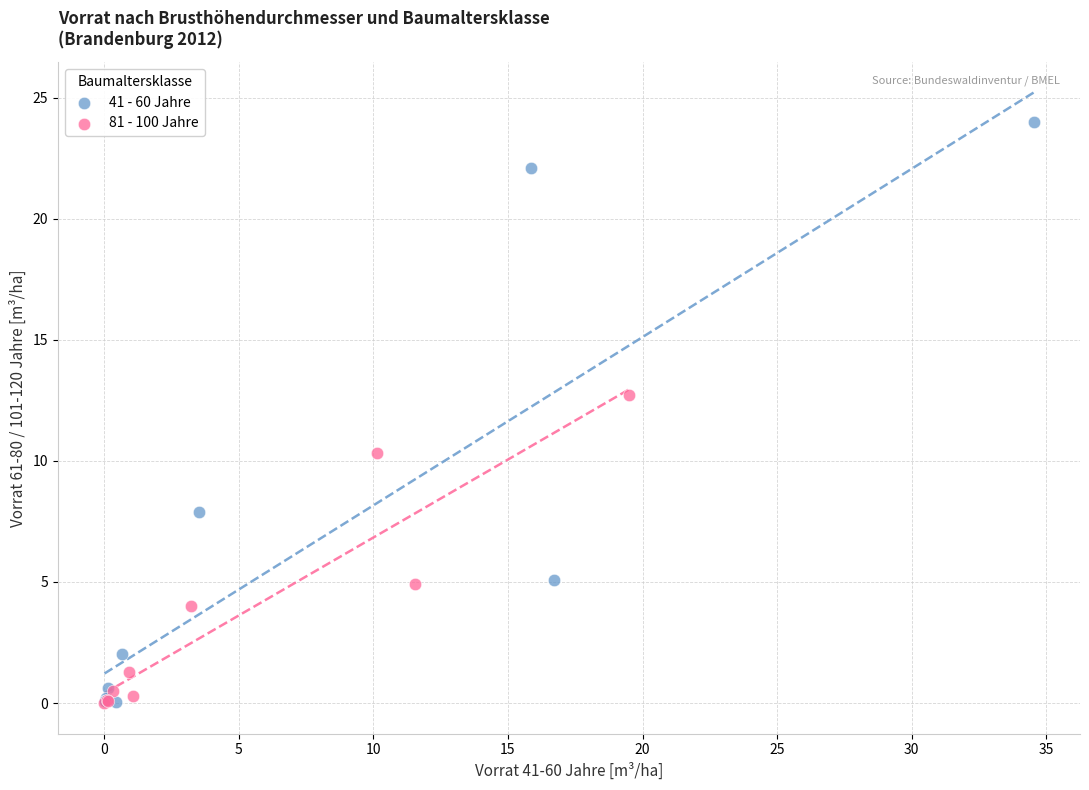

Which series reaches the maximum Y coordinate?

41 - 60 Jahre